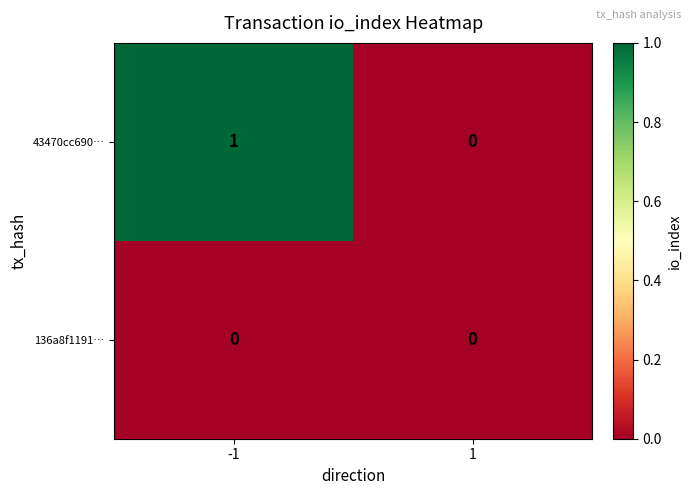

The 43470cc690… series shows 1 at 1. True or false?

False